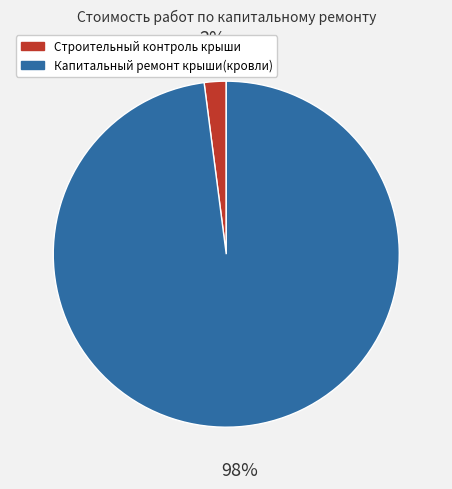

To the nearest percent, what is the difference between the Строительный контроль крыши and Капитальный ремонт крыши(кровли) slice percentages?

96%